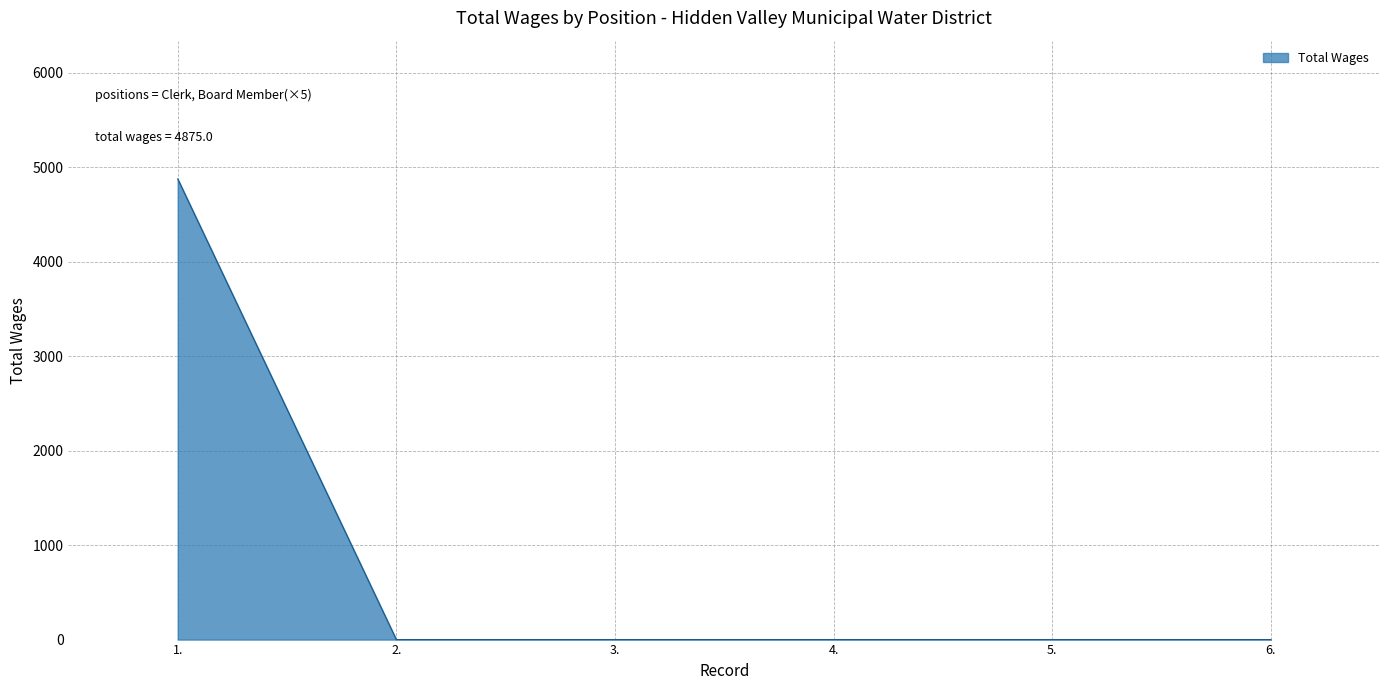

True or false: the data has more than 2 interior local peaks.

False